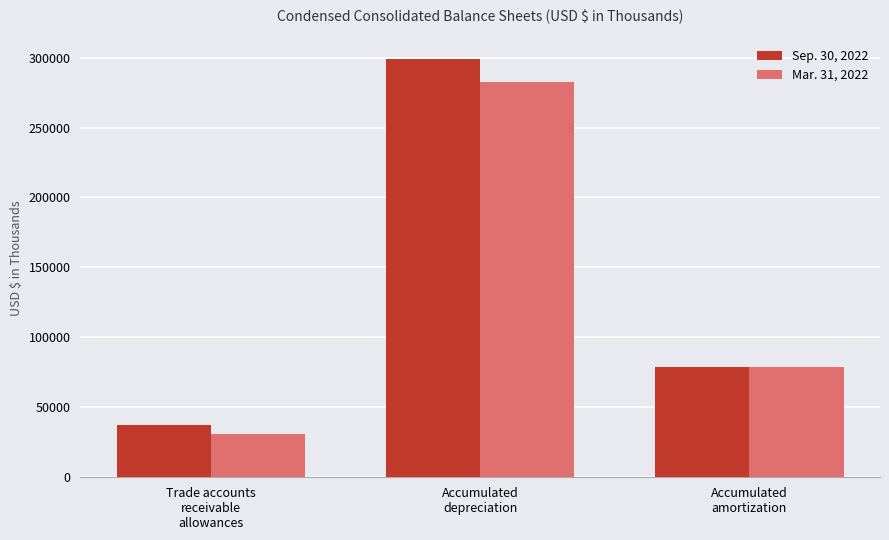

Is the value of Sep. 30, 2022 at Accumulated
depreciation greater than the value of Mar. 31, 2022 at Trade accounts
receivable
allowances?

Yes